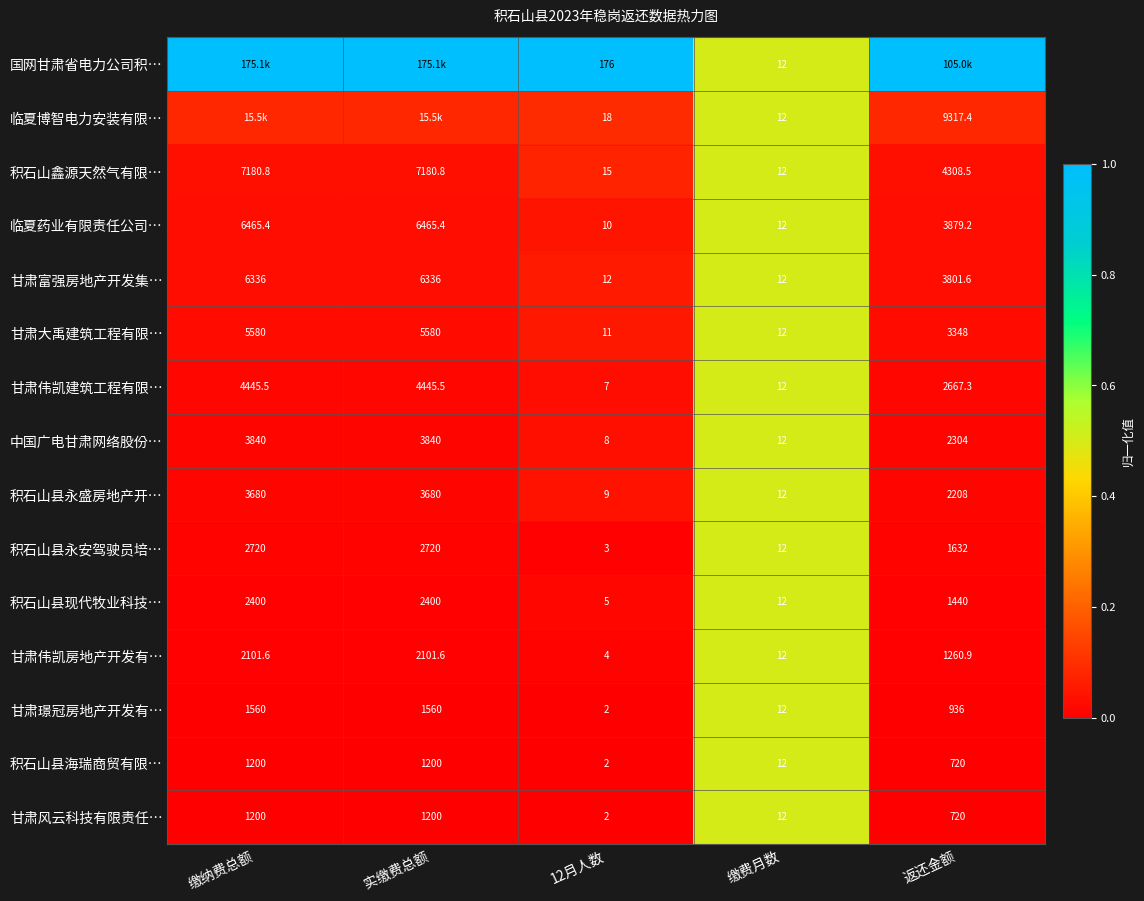

Is the value of 甘肃璟冠房地产开发有… at 返还金额 greater than the value of 中国广电甘肃网络股份… at 实缴费总额?

No